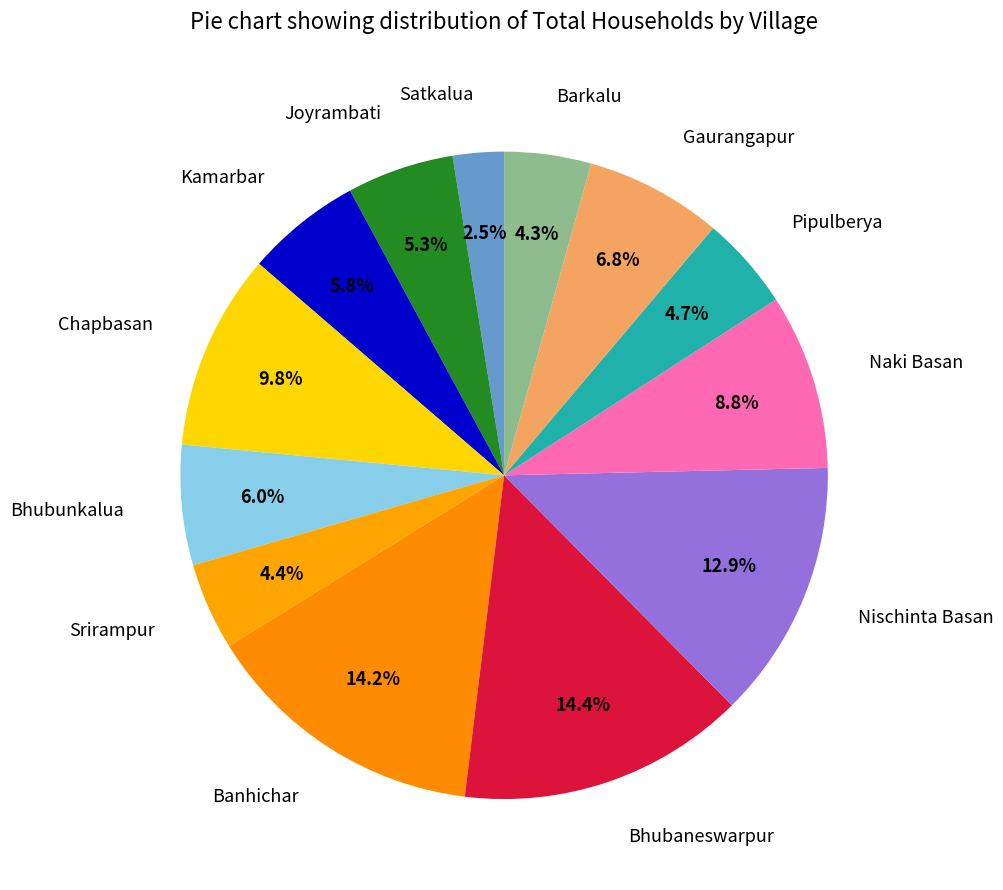

To the nearest percent, what portion does Naki Basan represent?

9%